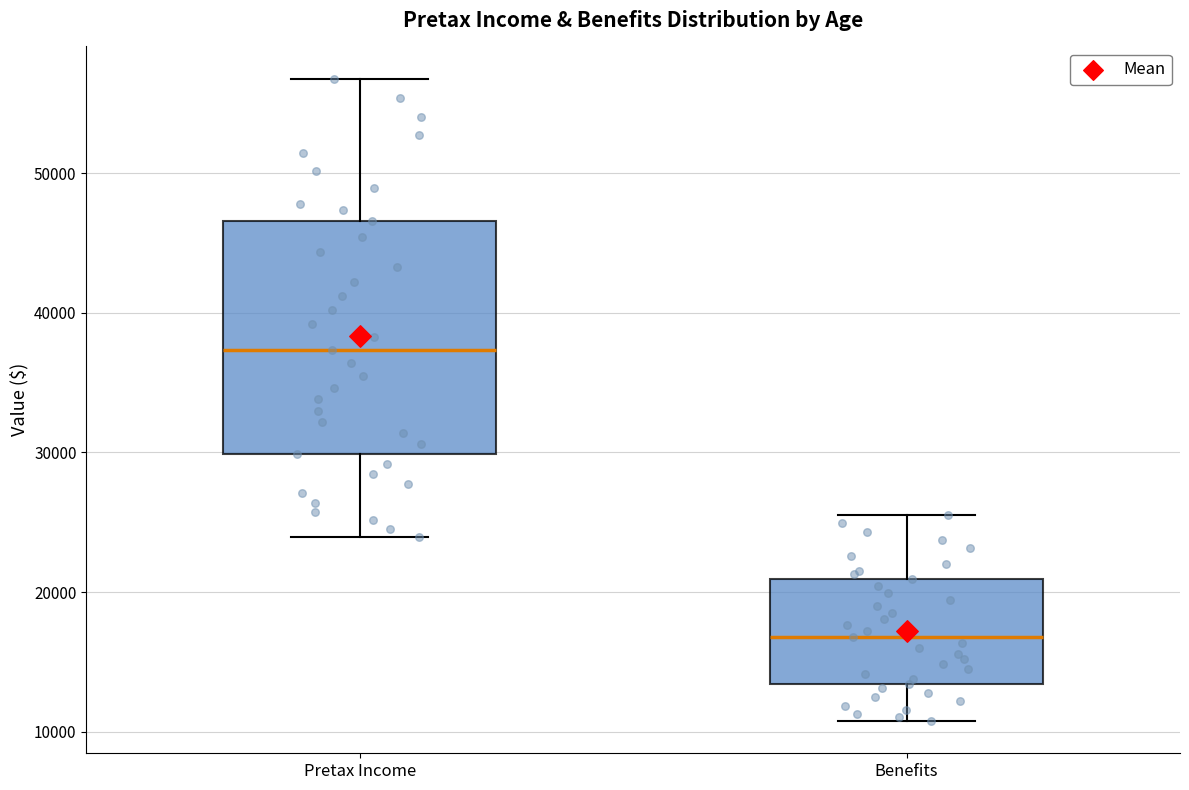

Reading left to right, transcribe this box plot: for each box, give where its median line is, the range the box spans, and where its two whiskers end, as read against the y-axis. The values are not printed on the chart, so give them approximately, as read against the axis.

Pretax Income: median 37000, box 30000 to 47000, whiskers 24000 to 57000
Benefits: median 17000, box 13000 to 21000, whiskers 11000 to 26000